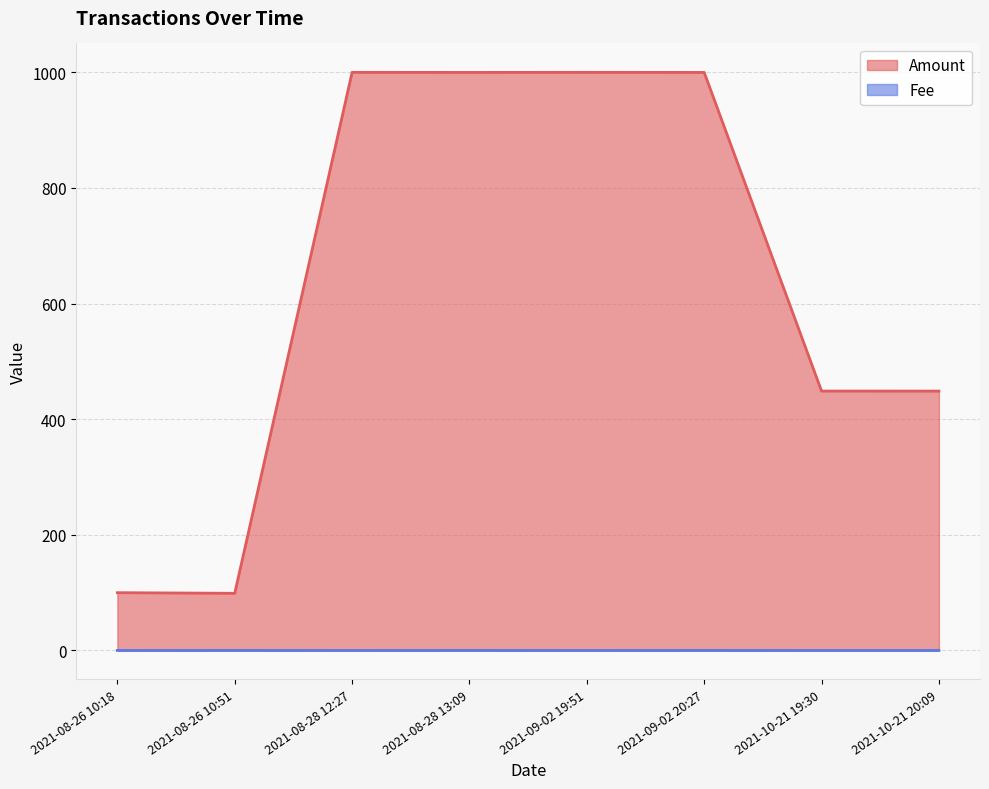

What is the sum of the Fee values at 2021-10-21 19:30 and 2021-09-02 19:51?

0.1